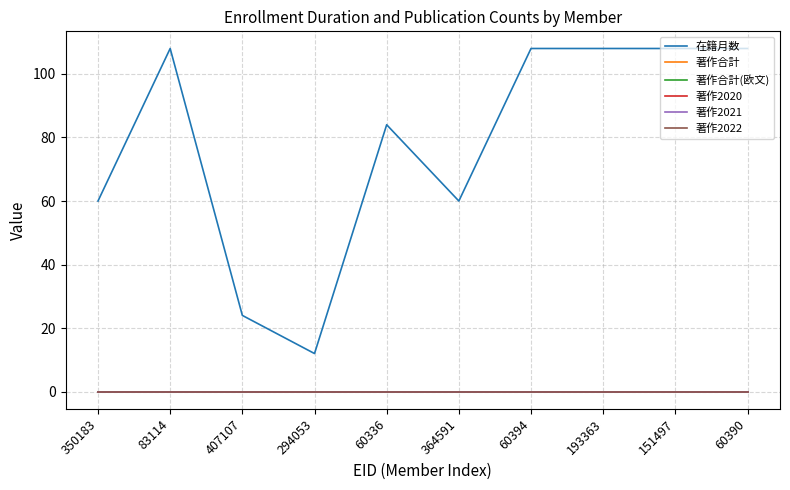

Is this an area chart (filled region under the line)?

No